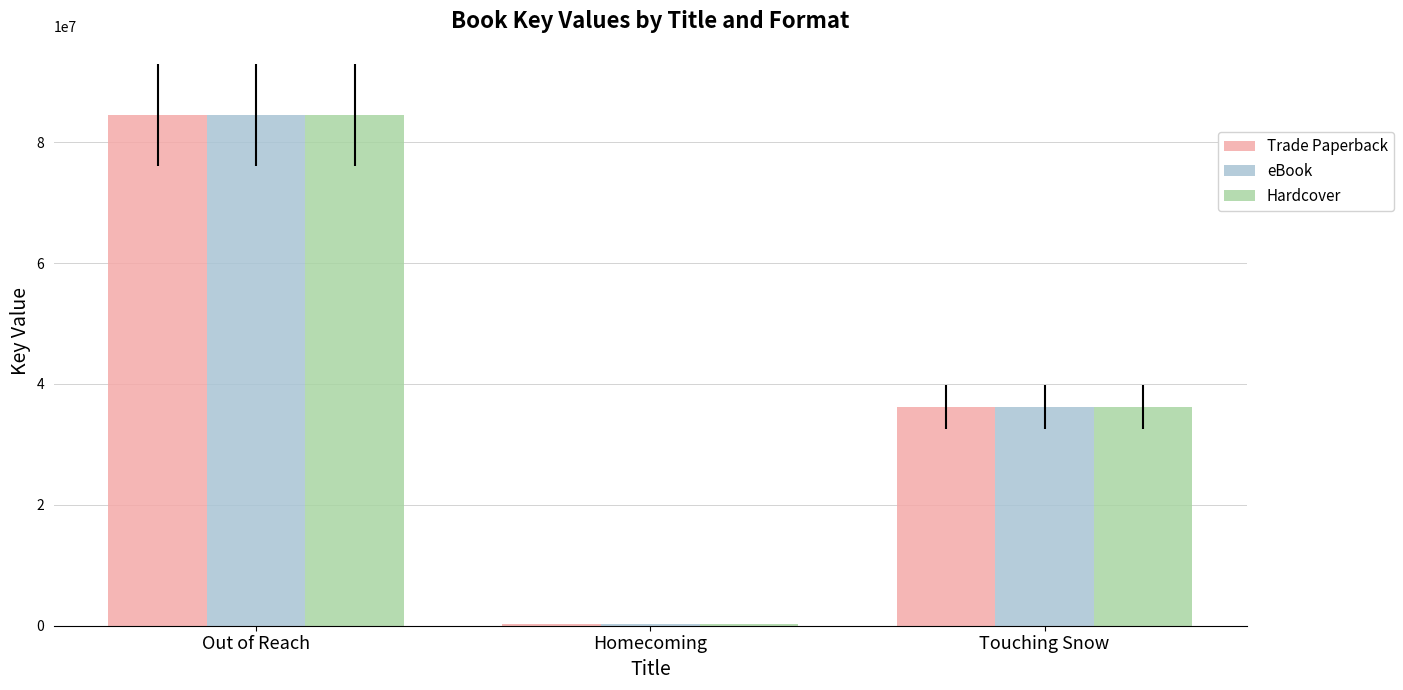

Where is eBook nearest to the value 42374398?

Touching Snow